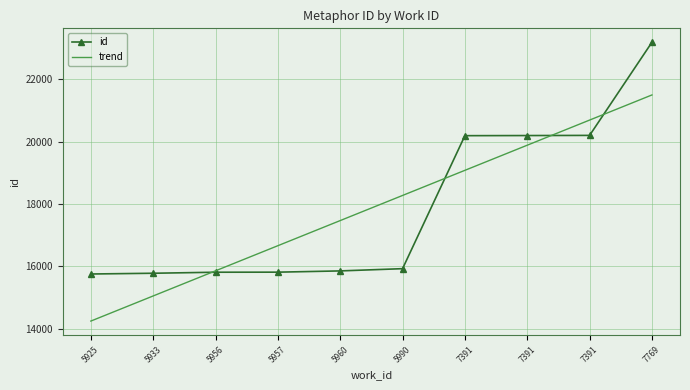

What is the value of the id point at the 5th from the left?

15853.0